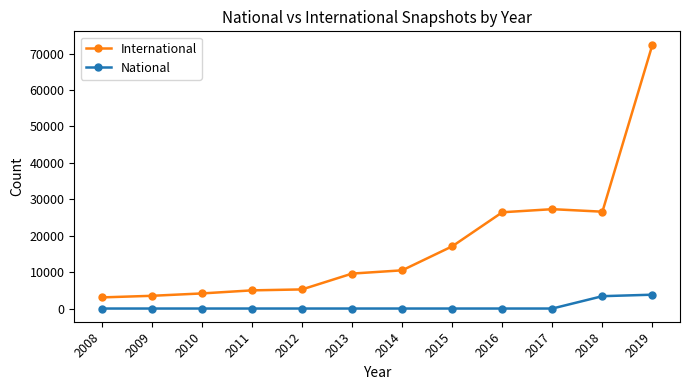

True or false: National has a value of 0 at 2017.

True